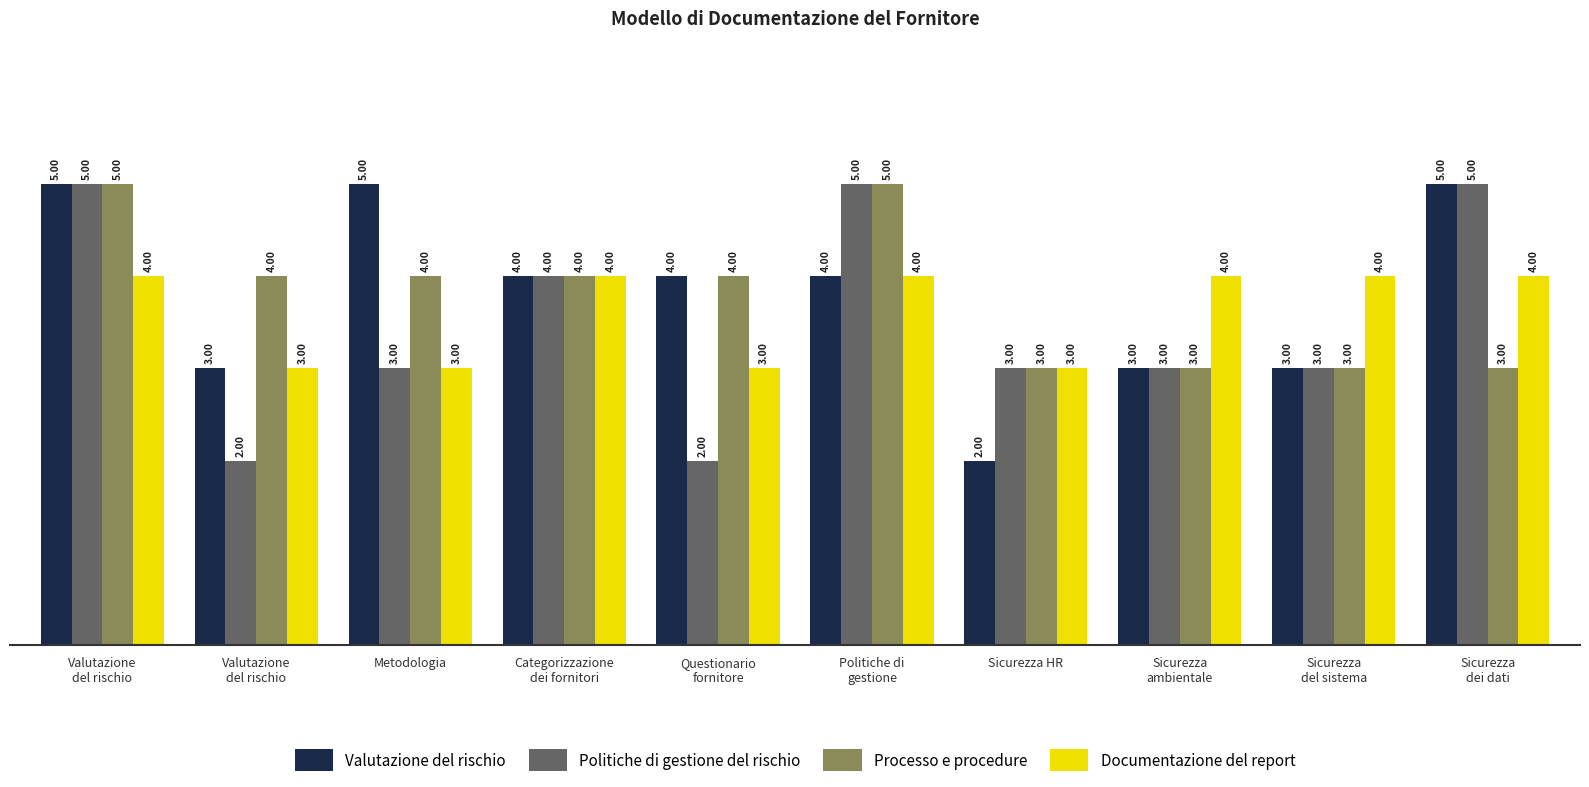

How many groups of bars are there?

10